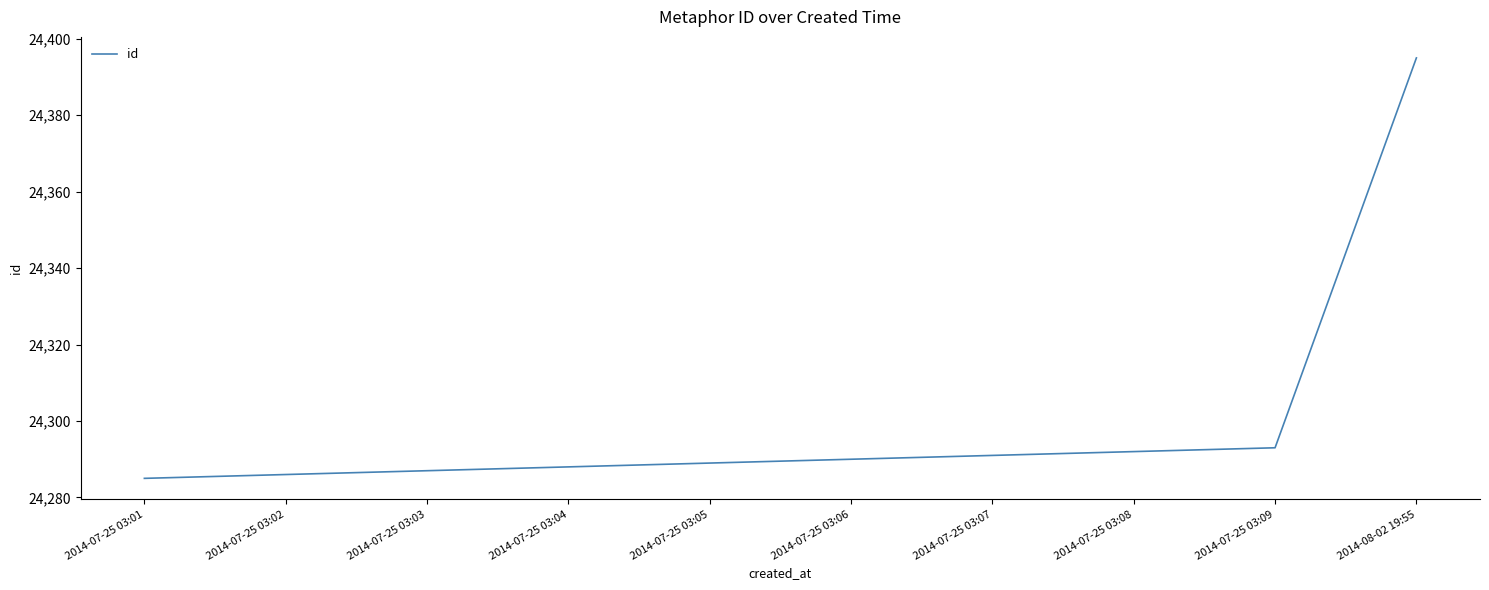

What position from the left is 2014-07-25 03:08?

8